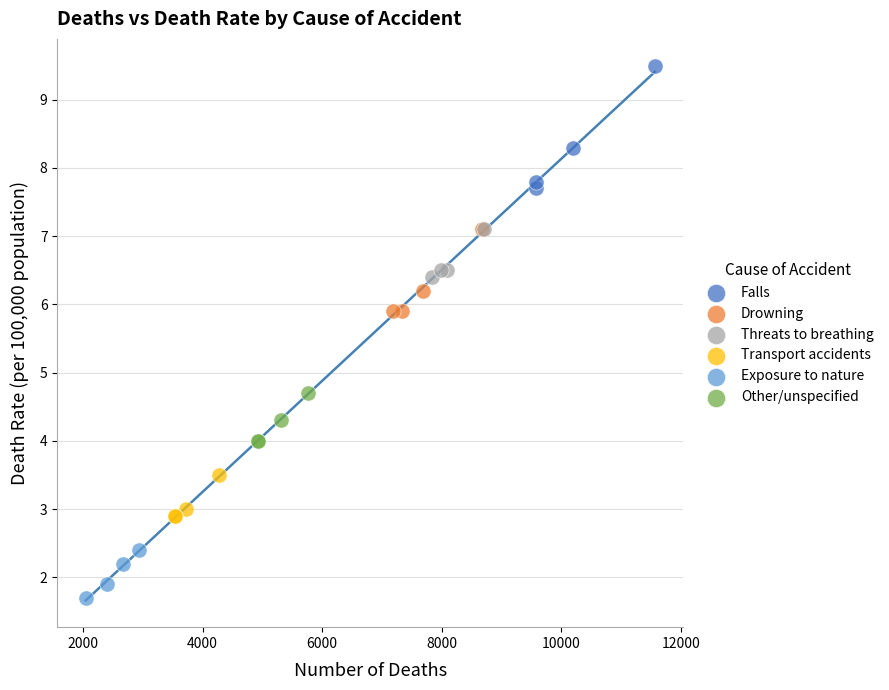

Which series reaches the minimum Y coordinate?

Exposure to nature